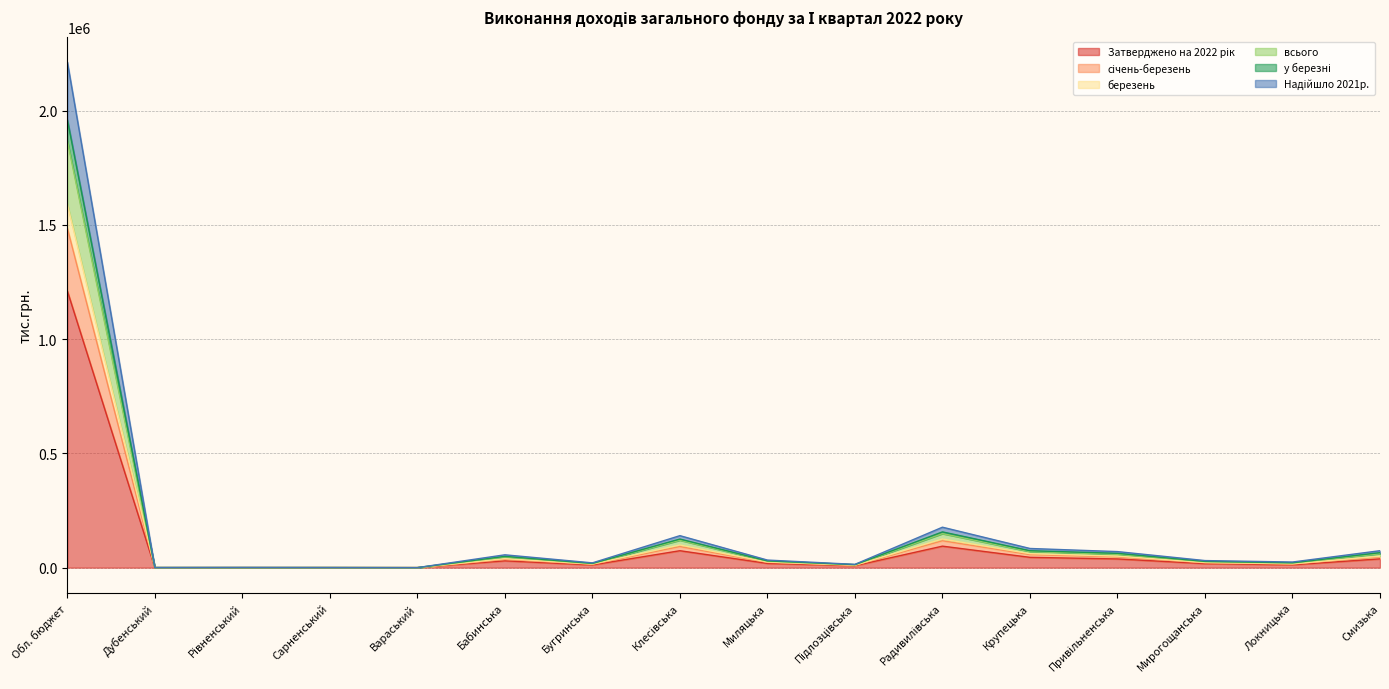

Is it true that у березні equals 70161.3 at Привільненська?

True